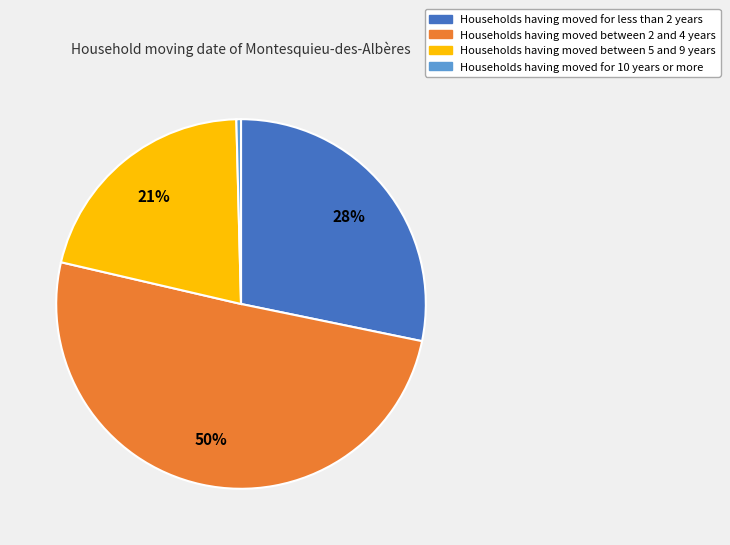

Is there any slice that represents more than half of the pie?

Yes